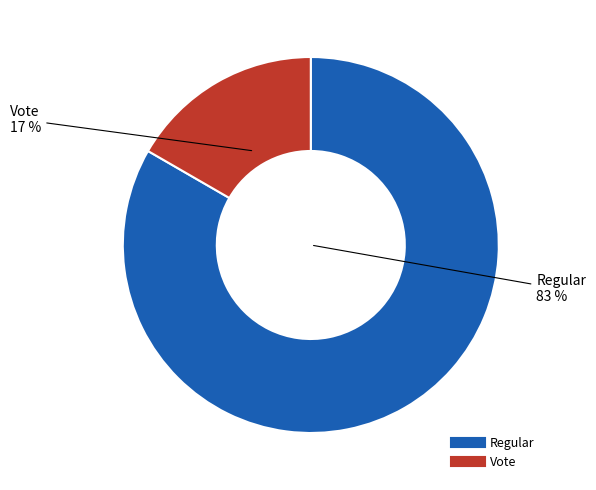

To the nearest percent, what percentage of the pie is Vote?

17%